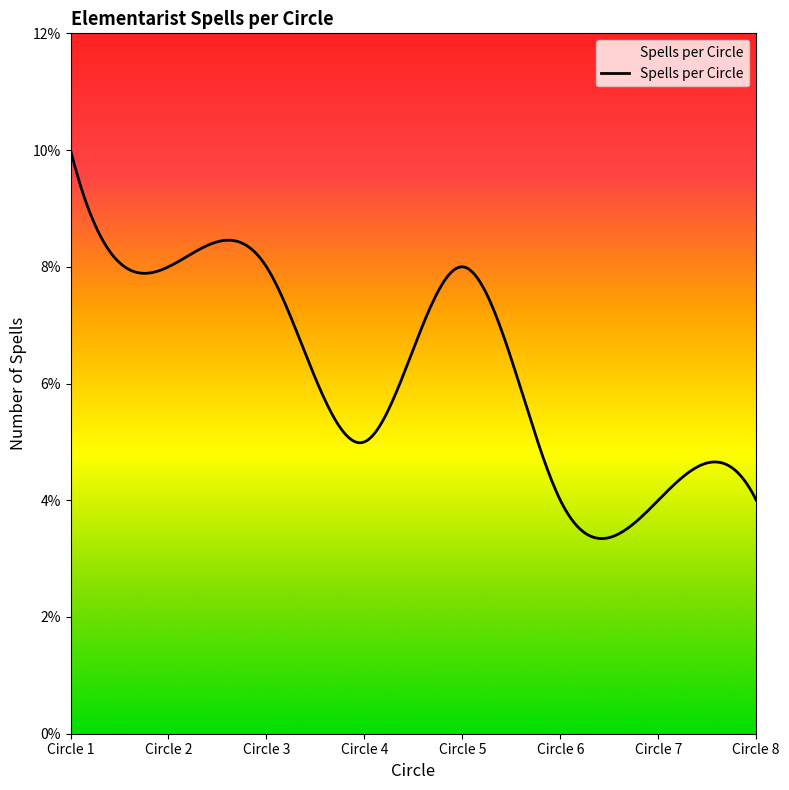

Does the chart have visible grid lines?

No